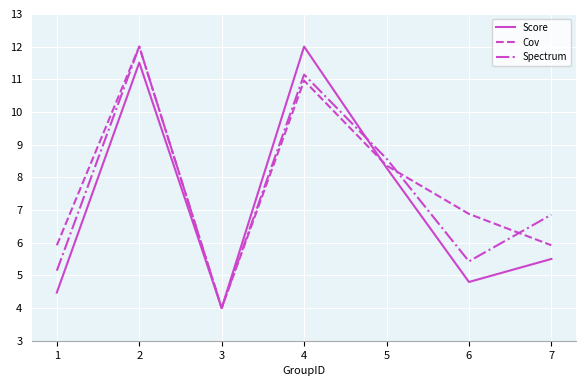

Rank the series at 6 from lowest to highest value.

Score, Spectrum, Cov